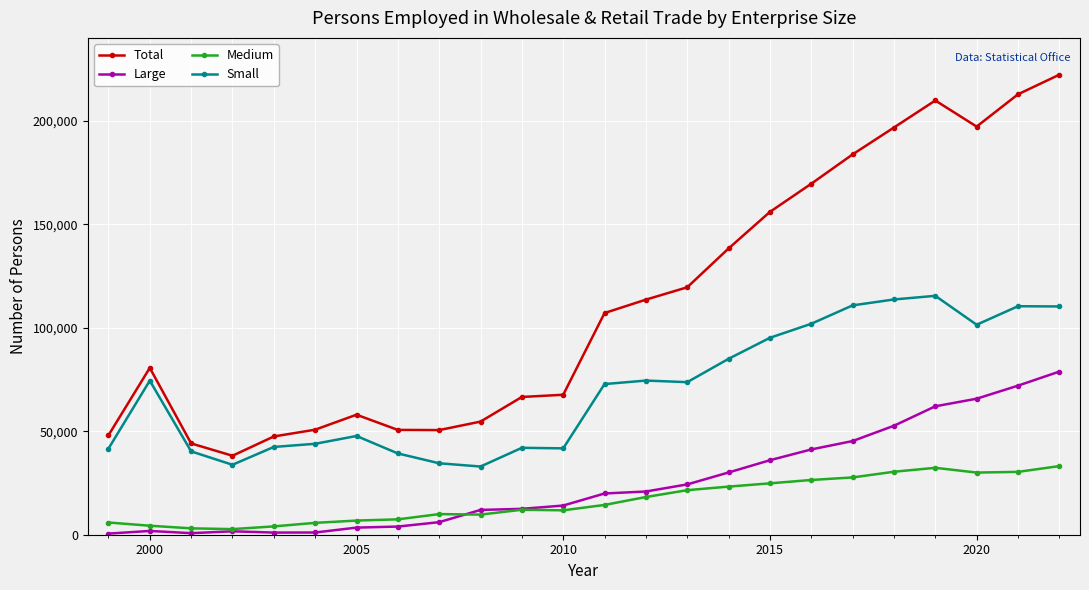

What is the value of the Large point at the 24th from the left?

78872.0